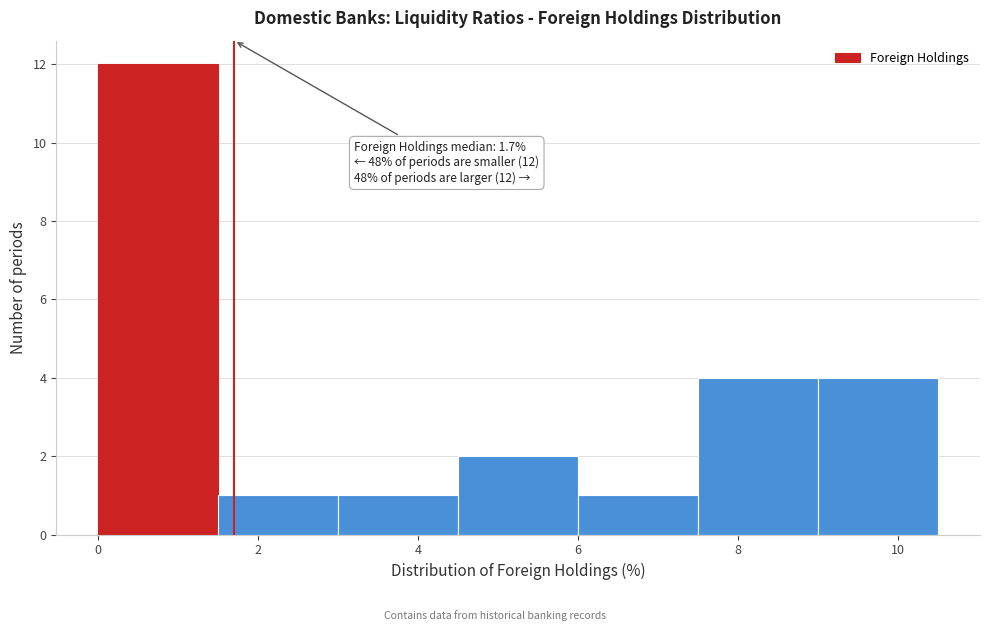

Which range on the x-axis has the tallest bar?

0.0 to 1.5